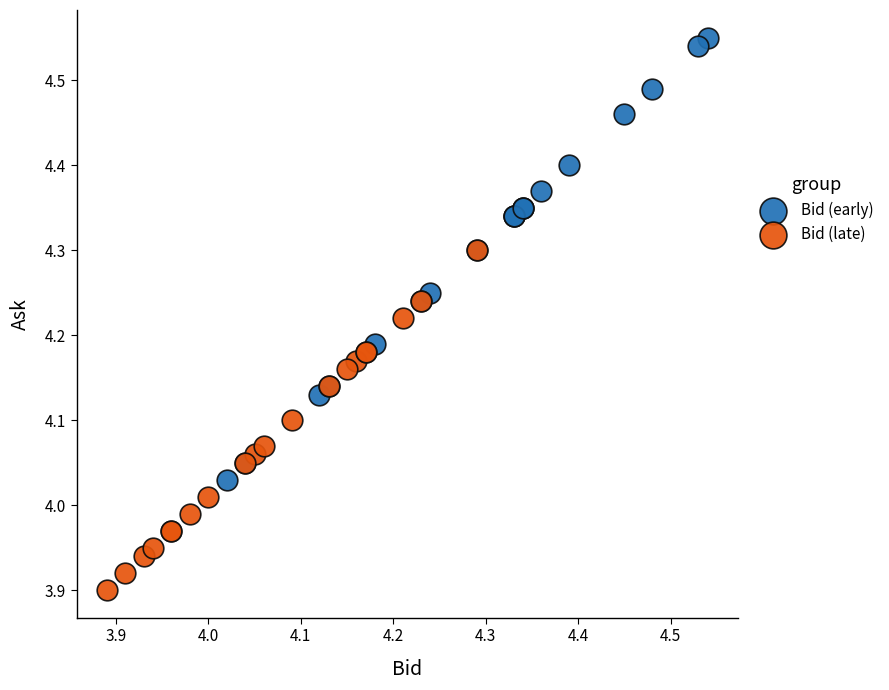

Which series contains the lowest Y value?

Bid (late)